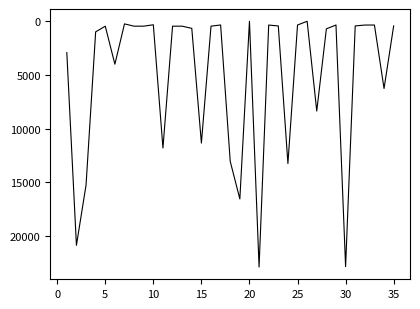

What is the maximum value shown in the chart?

22892.4